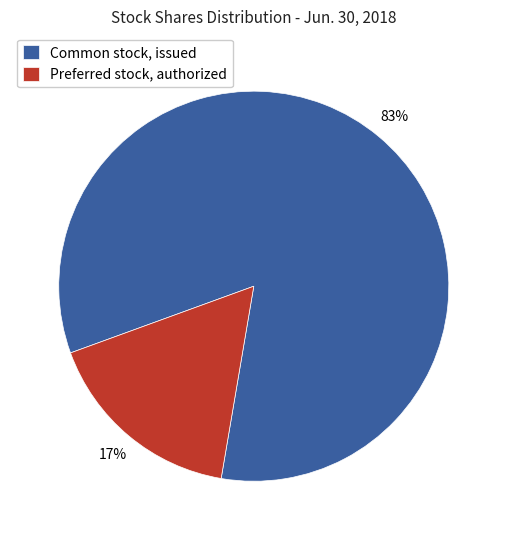

To the nearest percent, what is the combined percentage of Common stock, issued and Preferred stock, authorized?

100%